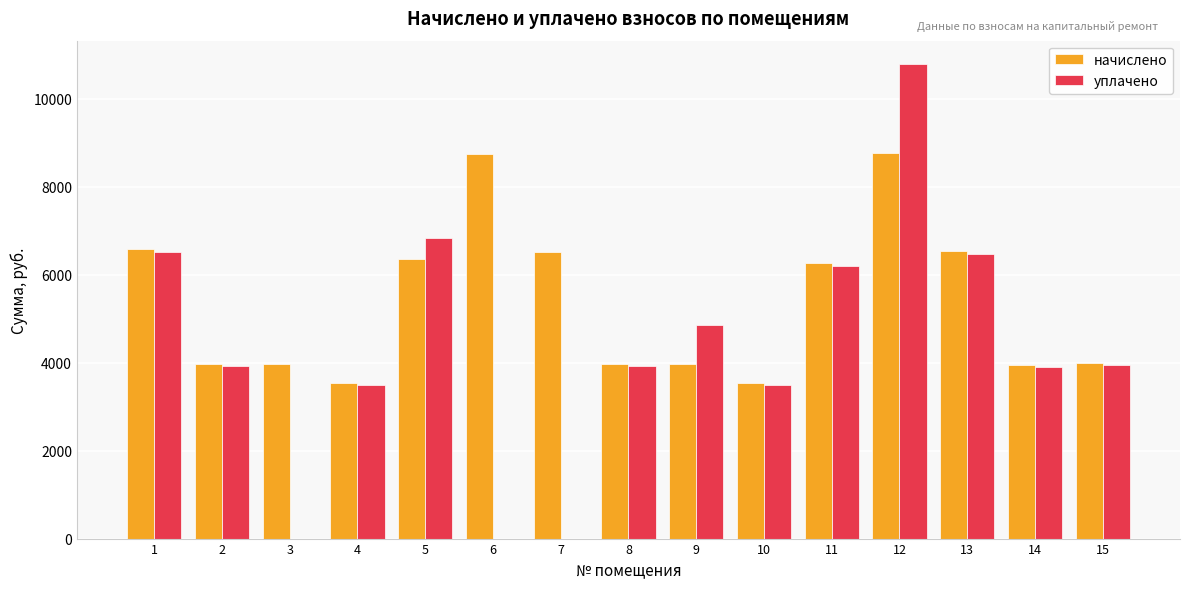

Where is начислено nearest to the value 6141?

11